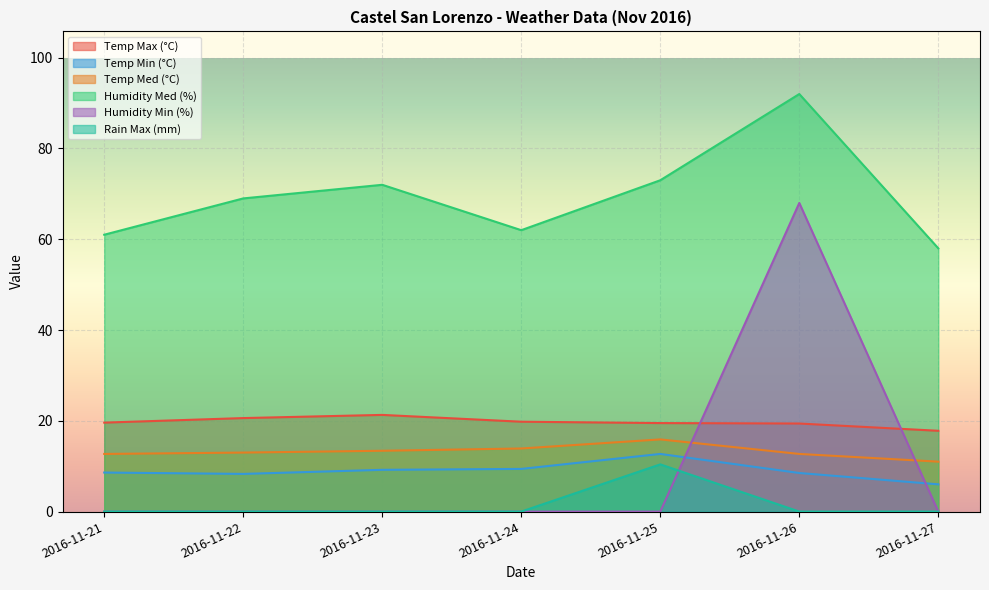

What is the lowest value of the Temp Med (°C) series?

11.0